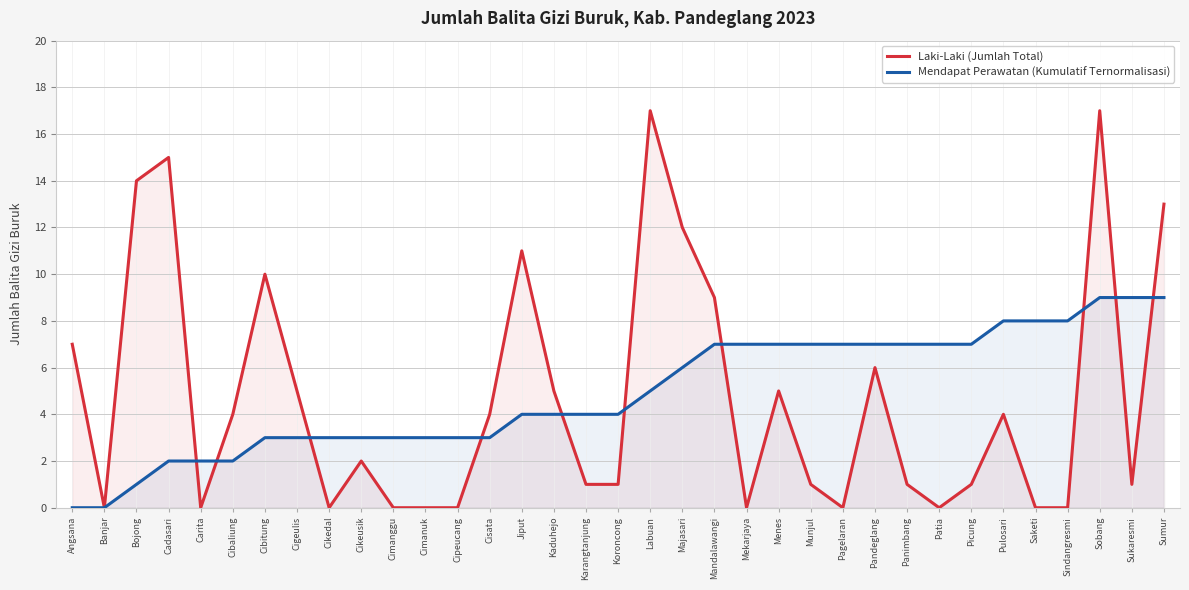

The Laki-Laki (Jumlah Total) series shows -9 at Pagelaran. True or false?

False